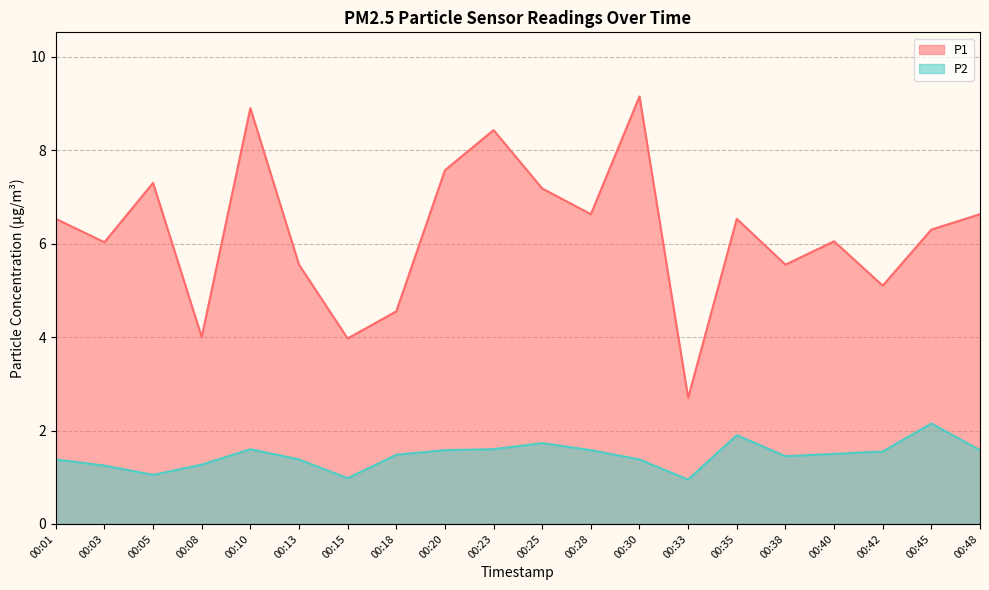

Reading right to left, list all the values displayed in this chart.

P1: 6.6	6.3	5.1	6.0	5.5	6.5	2.7	9.2	6.6	7.2	8.4	7.6	4.5	4.0	5.5	8.9	4.0	7.3	6.0	6.5
P2: 1.6	2.1	1.6	1.5	1.4	1.9	0.9	1.4	1.6	1.7	1.6	1.6	1.5	1.0	1.4	1.6	1.3	1.1	1.2	1.4